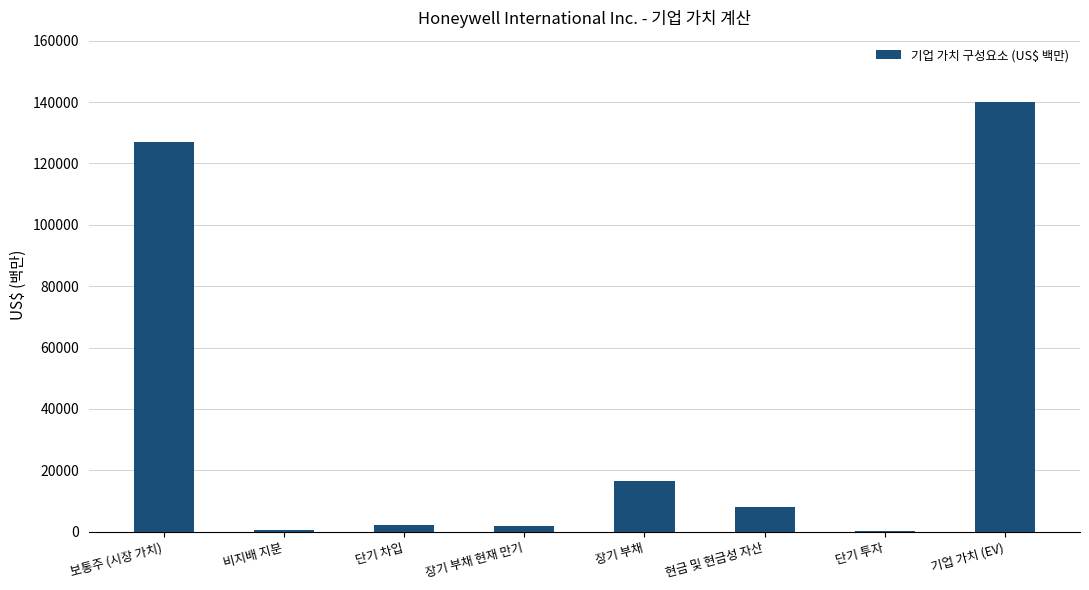

Where is the data nearest to the value 70038?

장기 부채